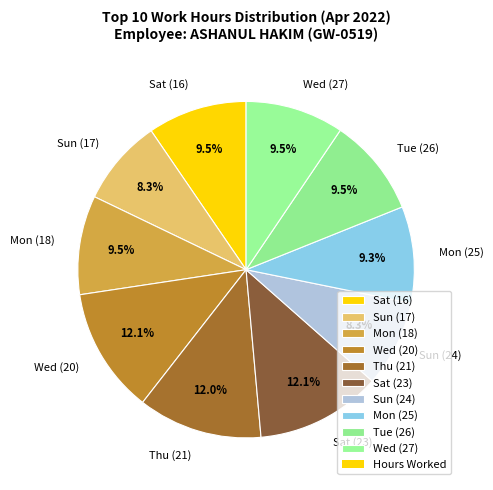

How many segments does this pie chart have?

10